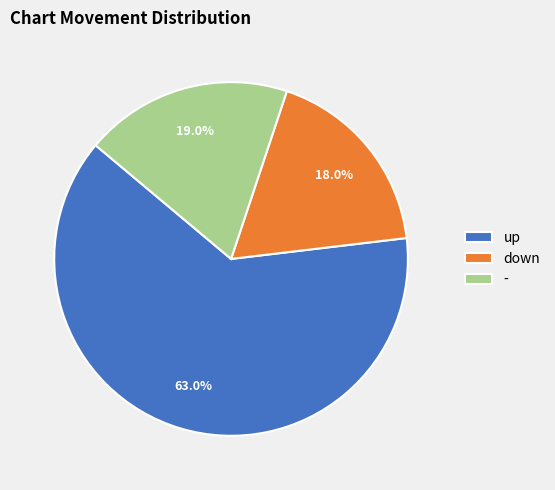

Is it true that up is 63% of the pie?

True